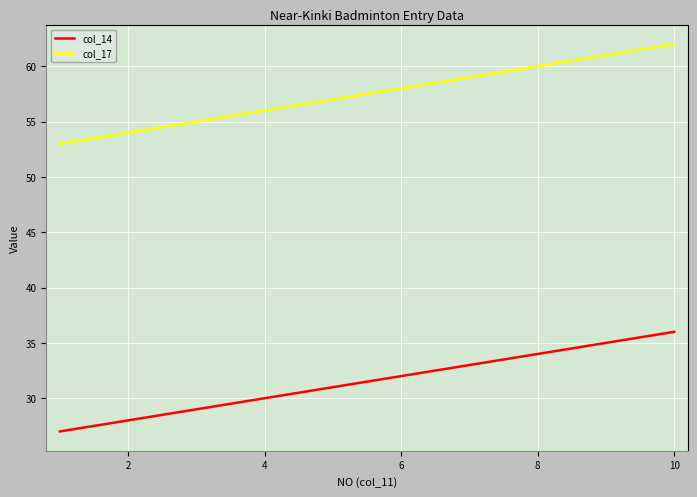

Reading right to left, transcribe all the data shown in this chart.

col_14: 36	35	34	33	32	31	30	29	28	27
col_17: 62	61	60	59	58	57	56	55	54	53